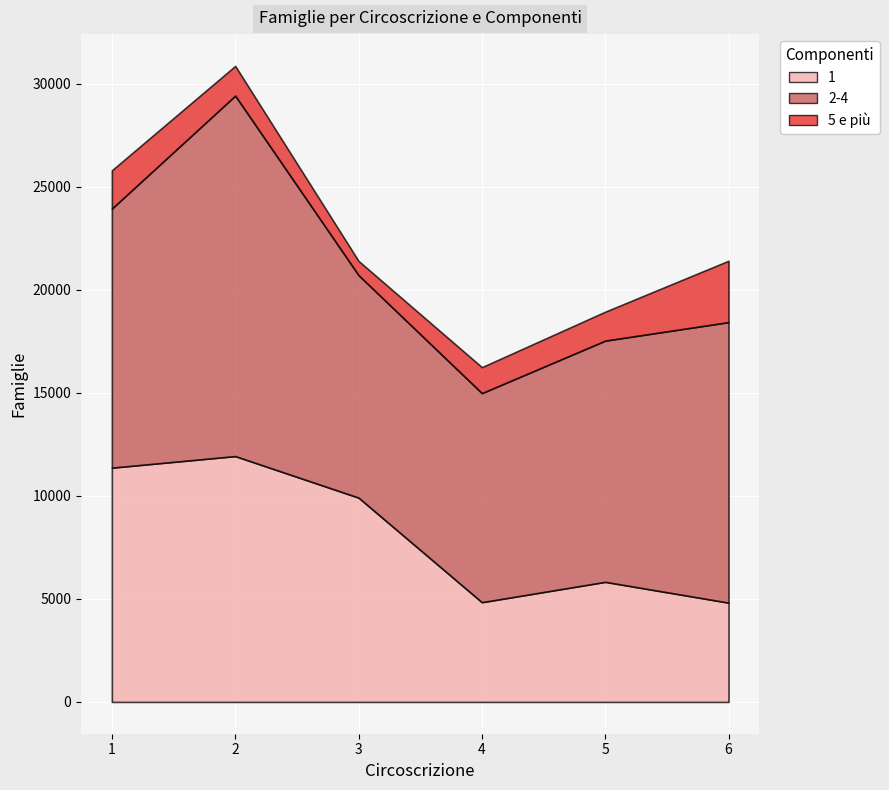

Which label corresponds to the largest value in the chart?

2